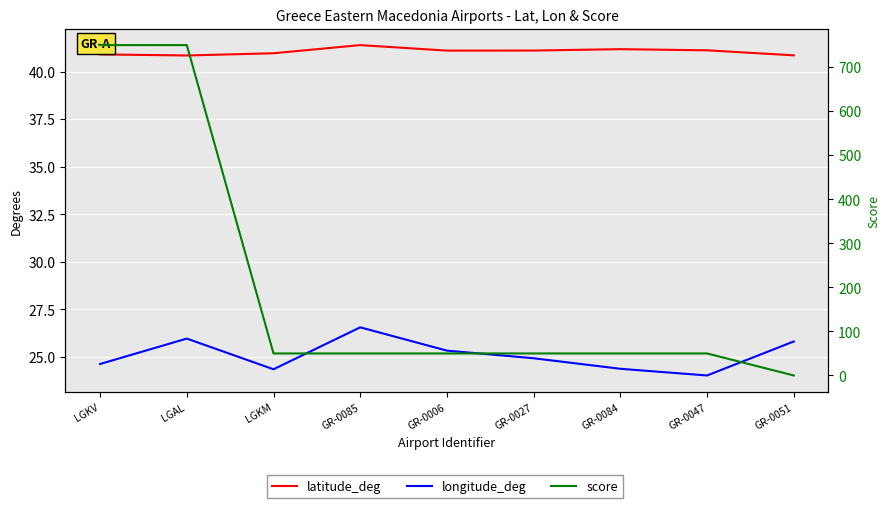

Reading left to right, extract all data points from this chart.

latitude_deg: LGKV=40.9	LGAL=40.9	LGKM=41.0	GR-0085=41.4	GR-0006=41.1	GR-0027=41.1	GR-0084=41.2	GR-0047=41.1	GR-0051=40.9
longitude_deg: LGKV=24.6	LGAL=26.0	LGKM=24.3	GR-0085=26.5	GR-0006=25.3	GR-0027=24.9	GR-0084=24.4	GR-0047=24.0	GR-0051=25.8
score: LGKV=750.0	LGAL=750.0	LGKM=50.0	GR-0085=50.0	GR-0006=50.0	GR-0027=50.0	GR-0084=50.0	GR-0047=50.0	GR-0051=0.0